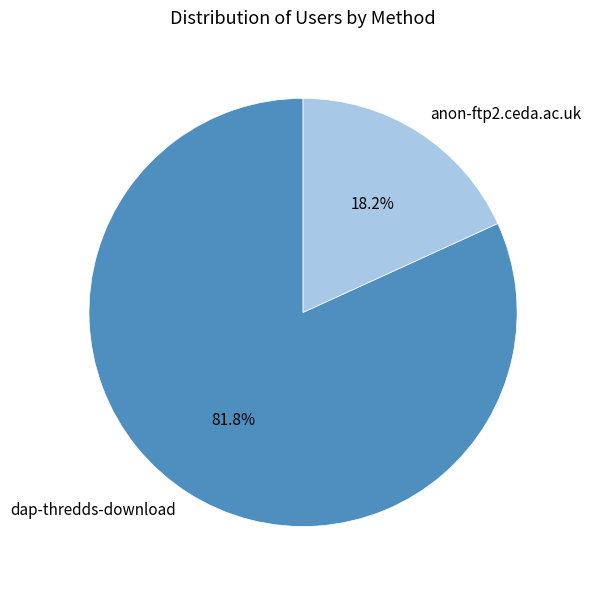

True or false: anon-ftp2.ceda.ac.uk accounts for 18% of the total.

True